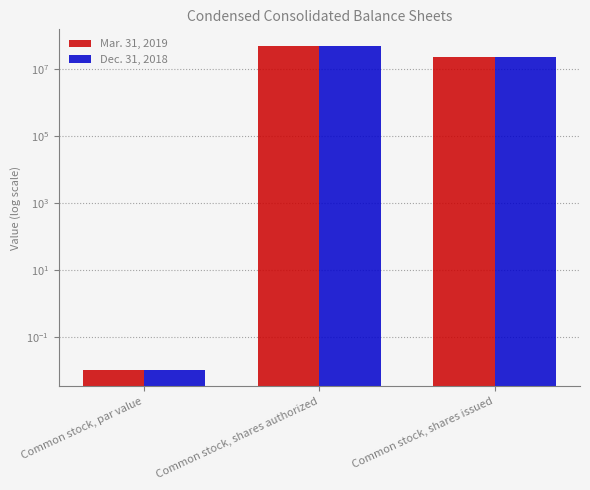

List the labels in order of Mar. 31, 2019 value, largest first.

Common stock, shares authorized, Common stock, shares issued, Common stock, par value